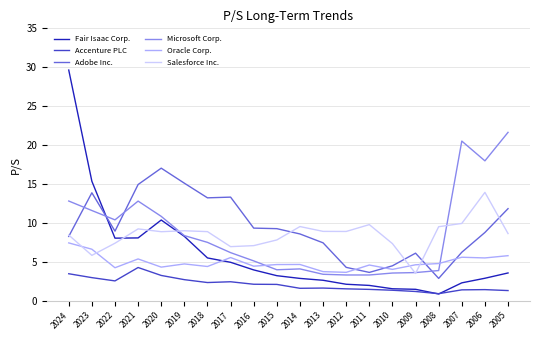

Is it true that Microsoft Corp. equals 4.0 at 2015?

True